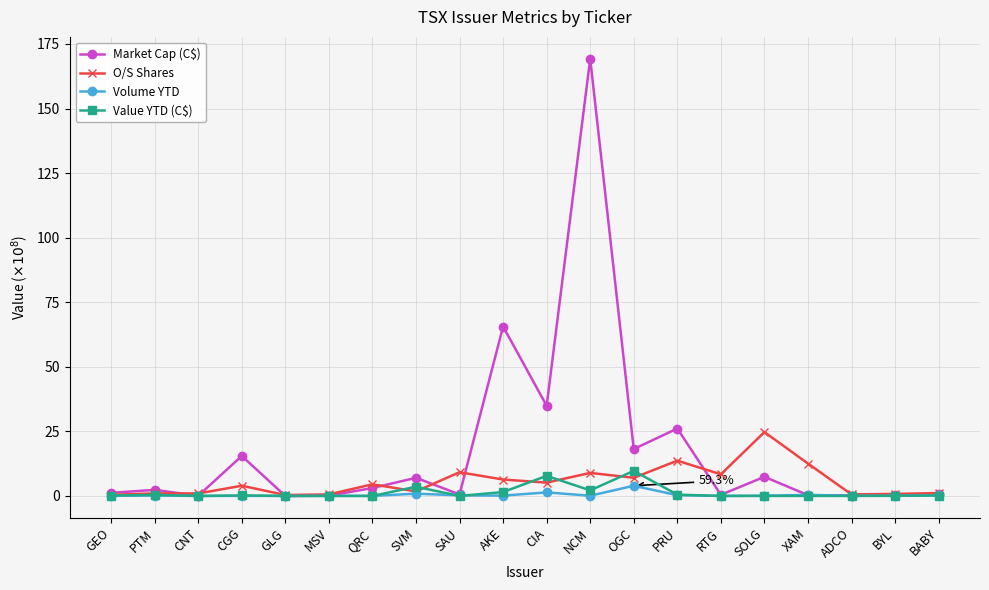

What is the label of the 3rd point from the left?

CNT